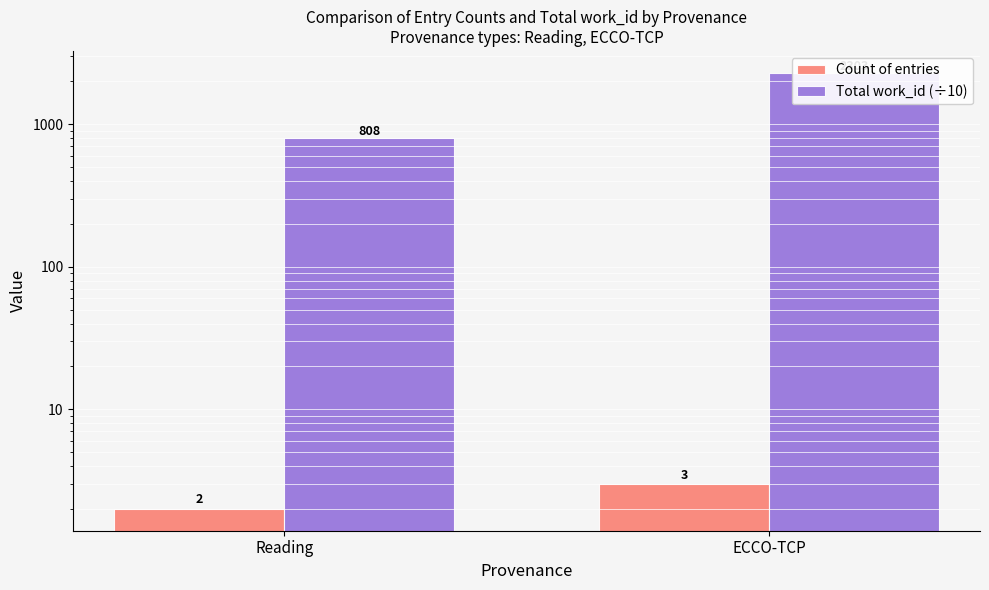

What is the sum of all Total work_id (÷10) values?

3111